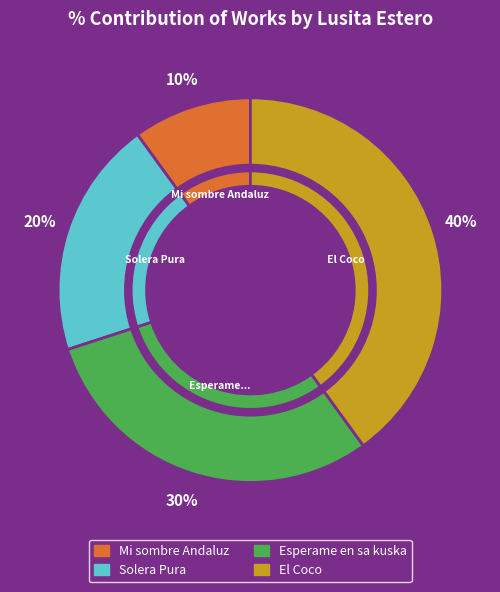

What is the largest slice in the pie chart?

El Coco